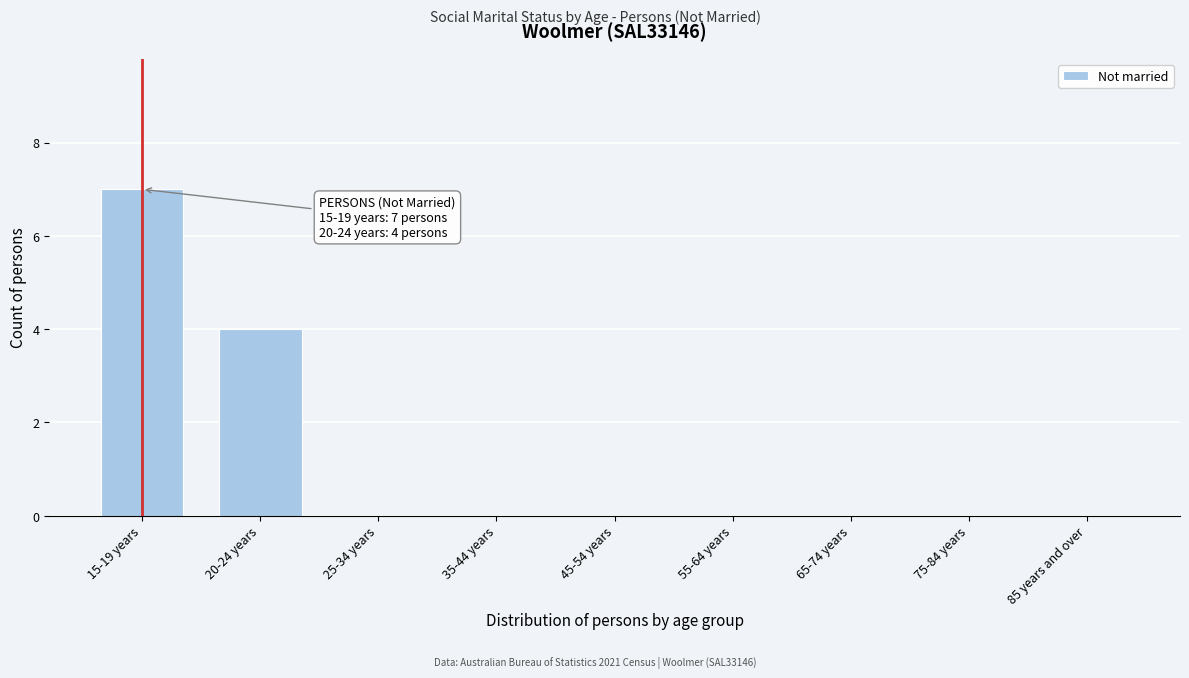

Reading left to right, what are all the values shown in this chart?

15-19 years=7	20-24 years=4	25-34 years=0	35-44 years=0	45-54 years=0	55-64 years=0	65-74 years=0	75-84 years=0	85 years and over=0